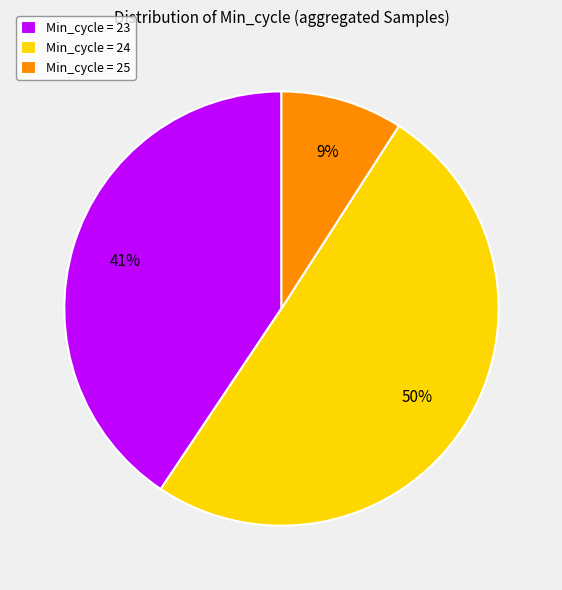

Does Min_cycle = 25 represent more than half of the total?

No